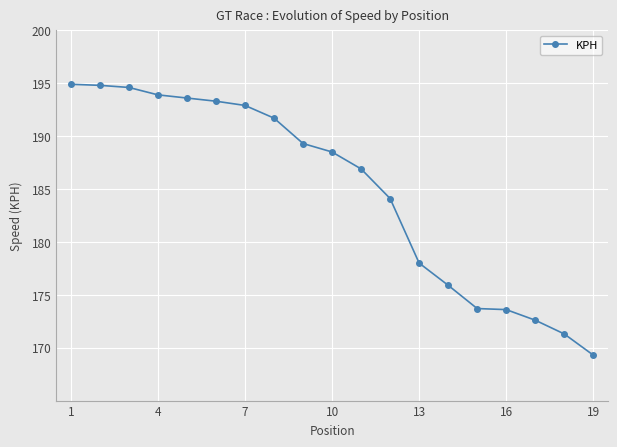

Does the chart have visible grid lines?

Yes